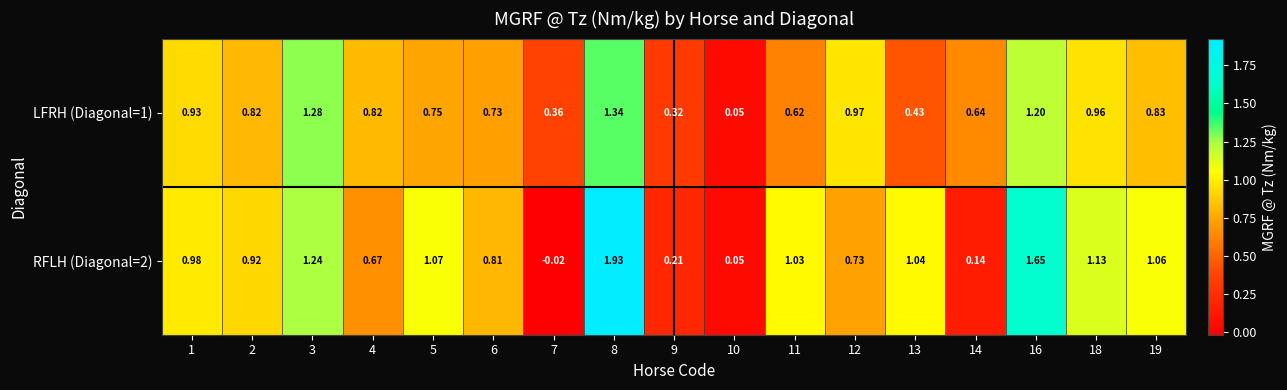

Which series changed the most between 8 and 12?

RFLH (Diagonal=2)